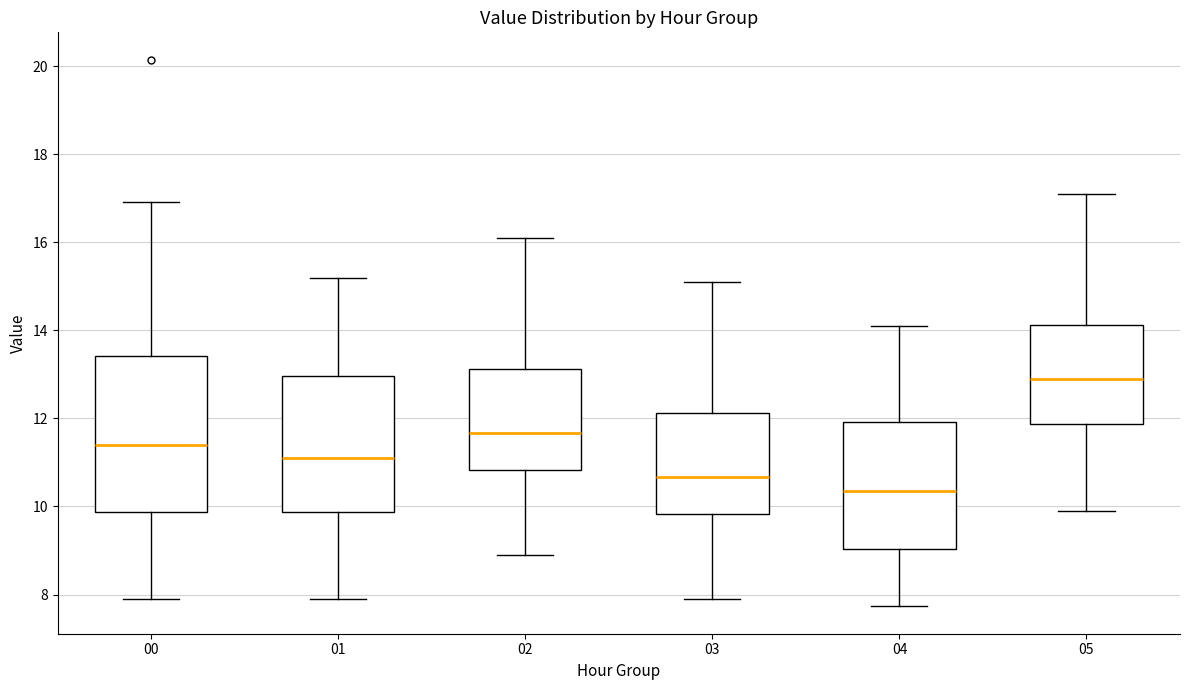

Reading left to right, read every box against the y-axis: the position of its median line, the range the box covers, and the ends of its whiskers. The values are not printed on the chart, so give them approximately, as read against the axis.

00: median 11.4, box 9.8 to 13.4, whiskers 8.0 to 17.0
01: median 11.0, box 9.8 to 13.0, whiskers 8.0 to 15.2
02: median 11.6, box 10.8 to 13.2, whiskers 9.0 to 16.2
03: median 10.6, box 9.8 to 12.2, whiskers 8.0 to 15.2
04: median 10.4, box 9.0 to 12.0, whiskers 7.8 to 14.2
05: median 13.0, box 11.8 to 14.2, whiskers 10.0 to 17.2